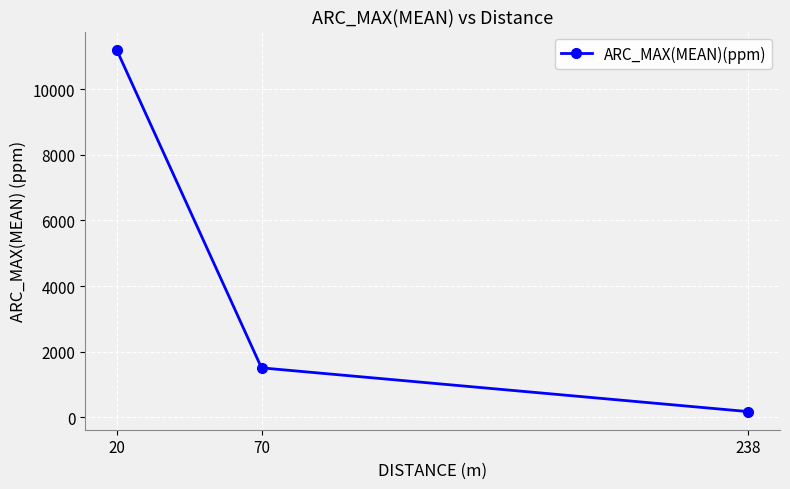

True or false: the data shows 172.0 at 238.

True